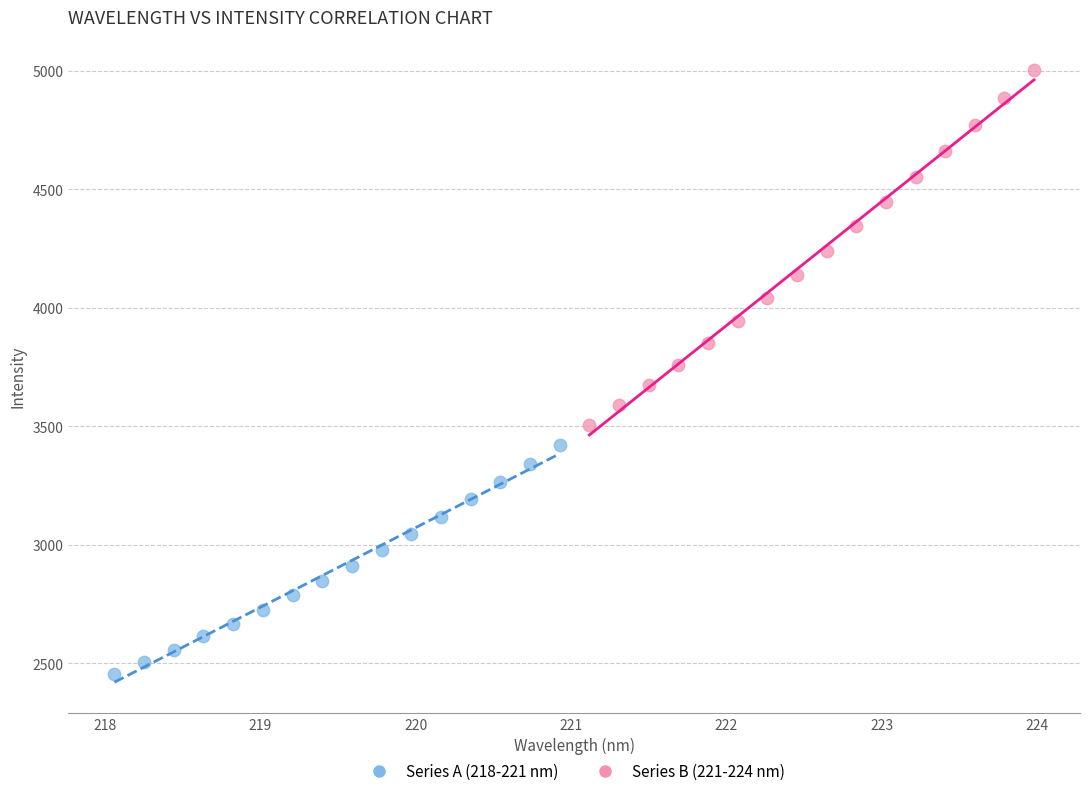

Which series reaches the minimum Y coordinate?

Series A (218-221 nm)